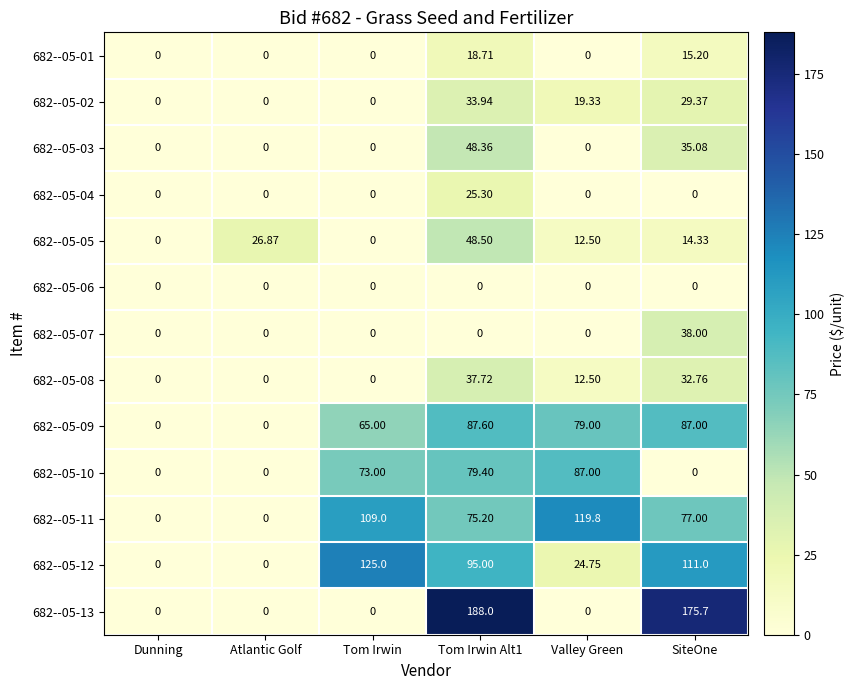

Which series has the largest total across all categories?

682--05-11